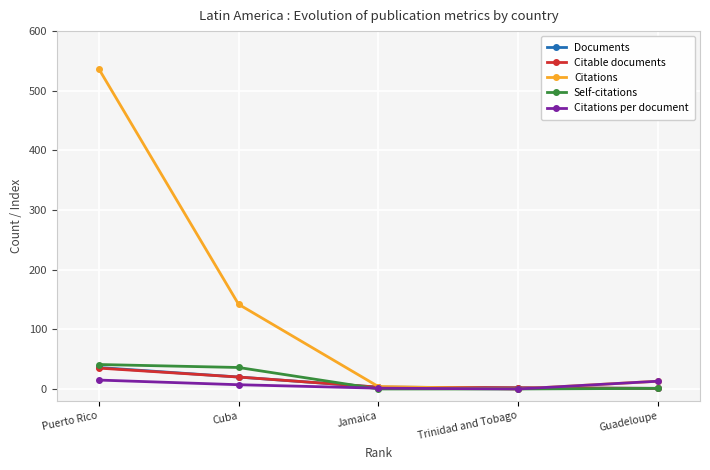

What position from the right is Puerto Rico?

5